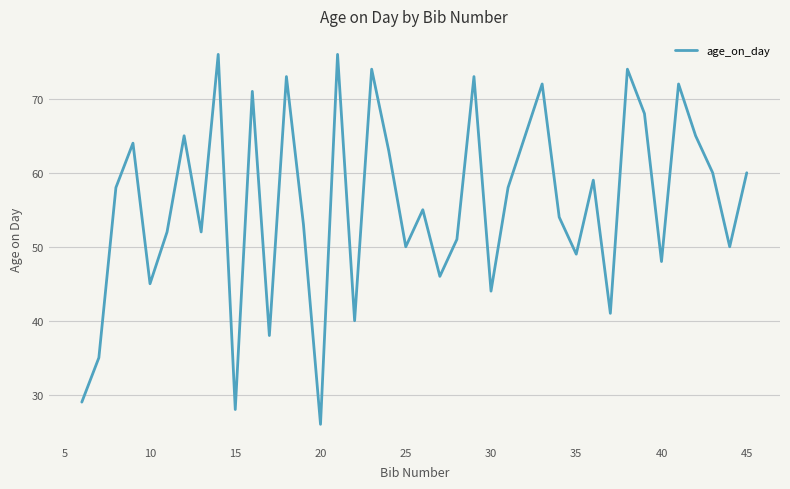

What is the sum of all values?

2232